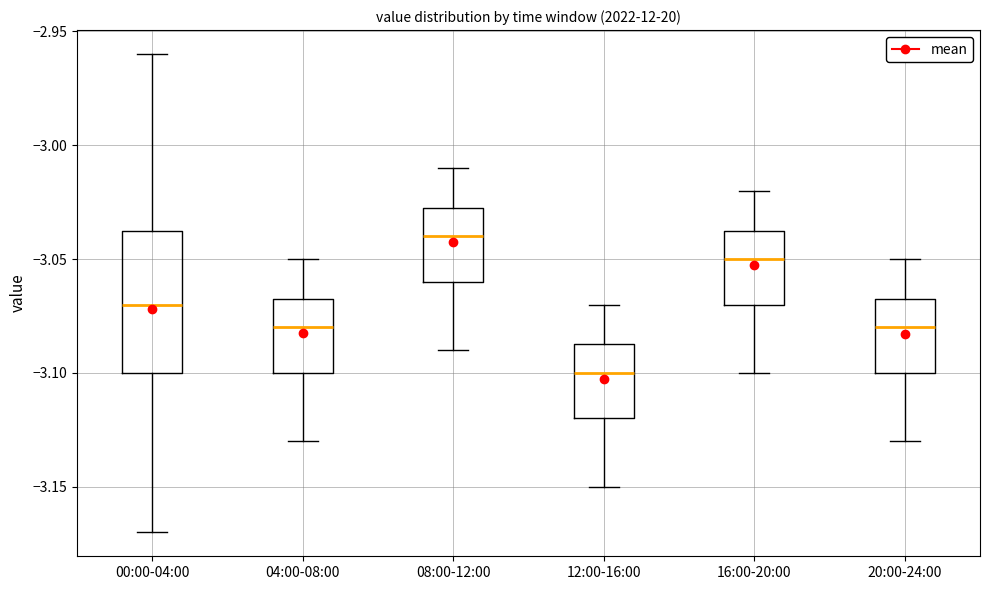

Where does the median line of the box for 20:00-24:00 sit on the y-axis? The values are not printed on the chart, so give them approximately, as read against the axis.

-3.080